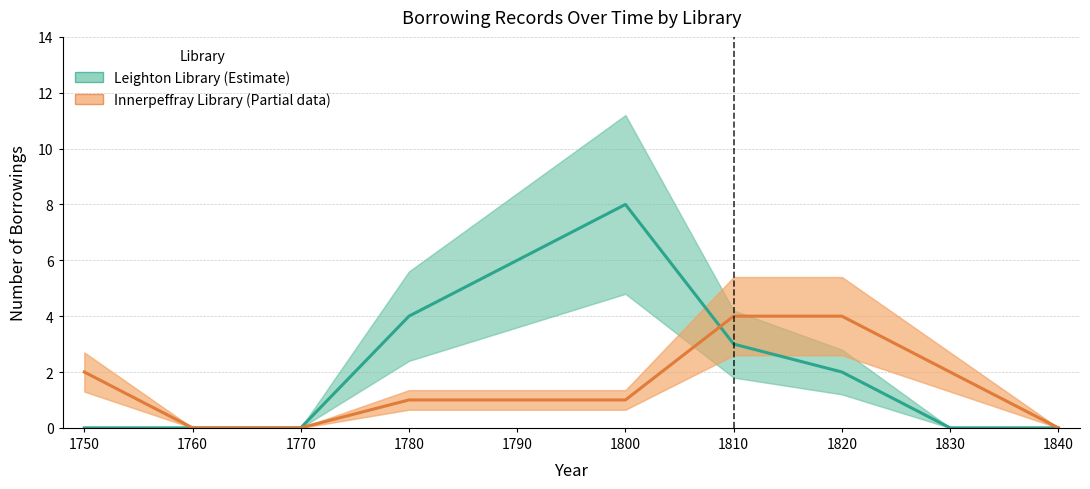

At which label is Innerpeffray Library closest to 2?

1750